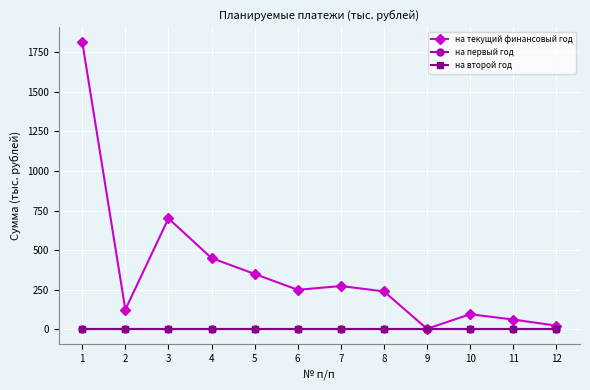

Does the chart have visible grid lines?

Yes